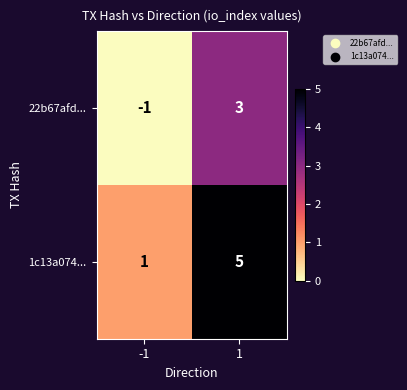

True or false: 22b67afd... has a value of 5 at 1.

False